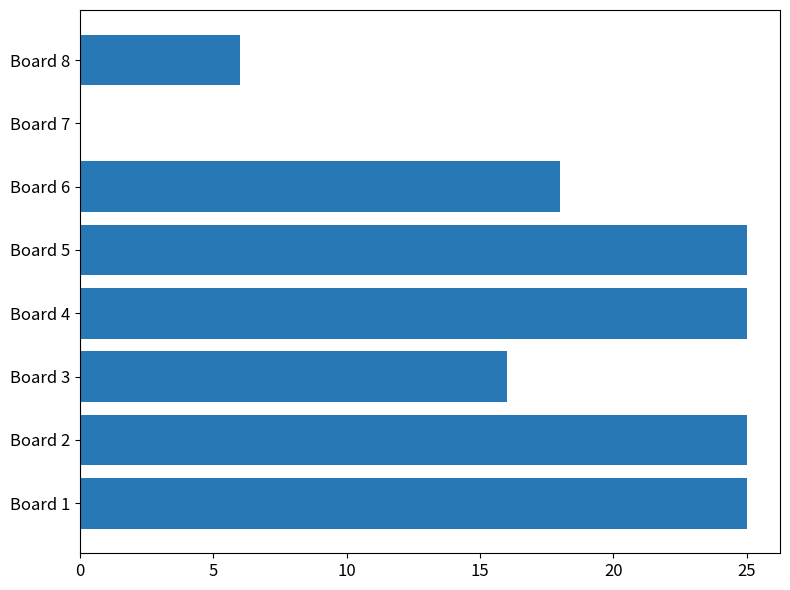

Are the bars horizontal?

Yes